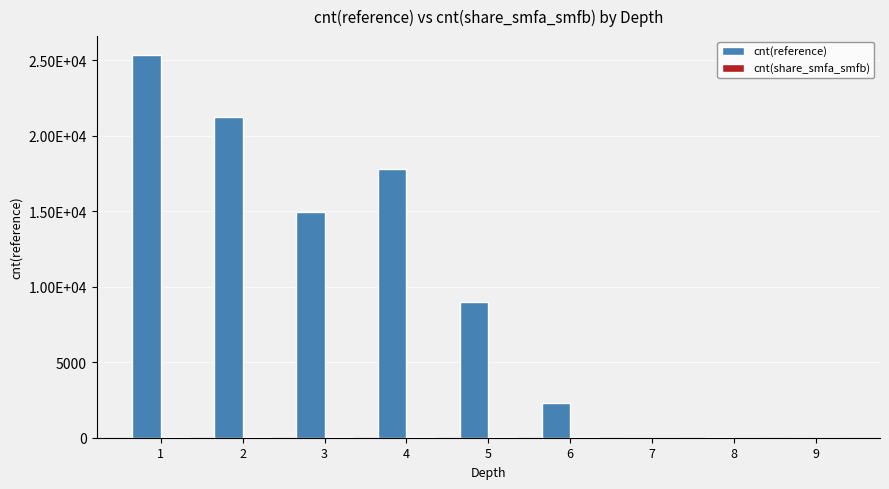

What is the difference between the maximum and second lowest values in the cnt(reference) series?

25307